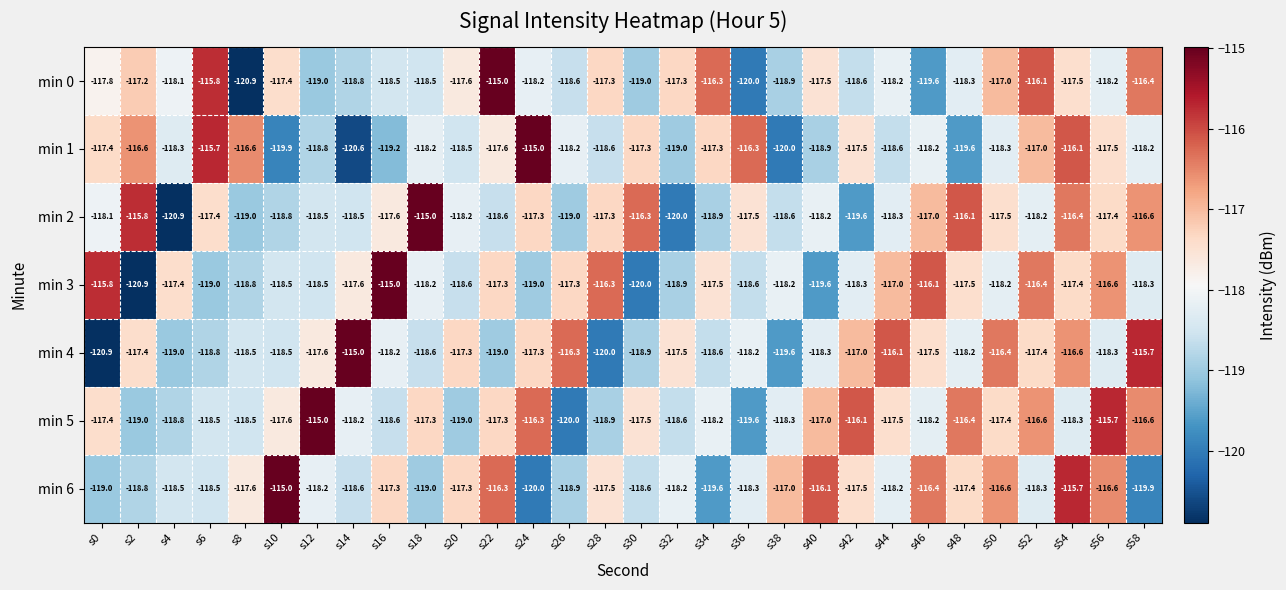

What is the difference between the maximum and second lowest values in the min 1 series?

5.0